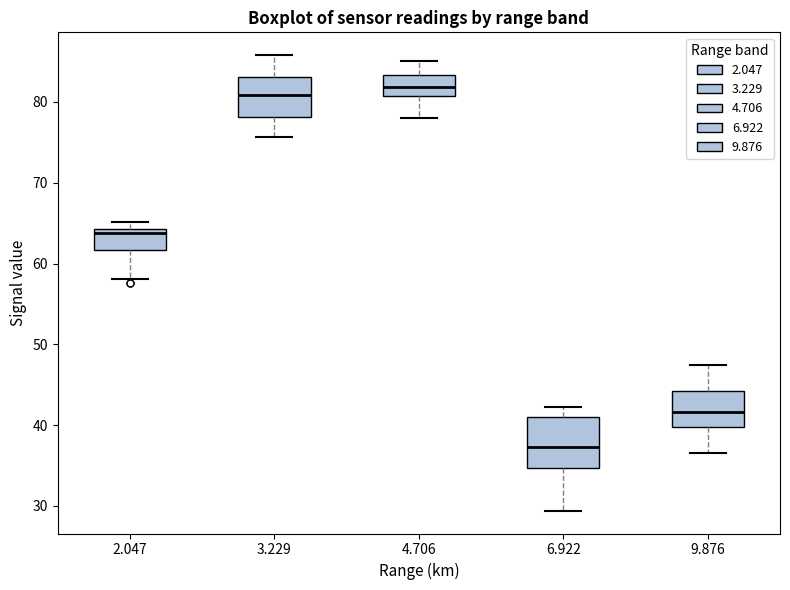

Reading left to right, read every box against the y-axis: the position of its median line, the range the box covers, and the ends of its whiskers. The values are not printed on the chart, so give them approximately, as read against the axis.

2.047: median 64 (just below the box's upper edge), box 62 to 64, whiskers 58 to 65
3.229: median 81, box 78 to 83, whiskers 76 to 86
4.706: median 82, box 81 to 83, whiskers 78 to 85
6.922: median 37, box 35 to 41, whiskers 29 to 42
9.876: median 42, box 40 to 44, whiskers 37 to 47